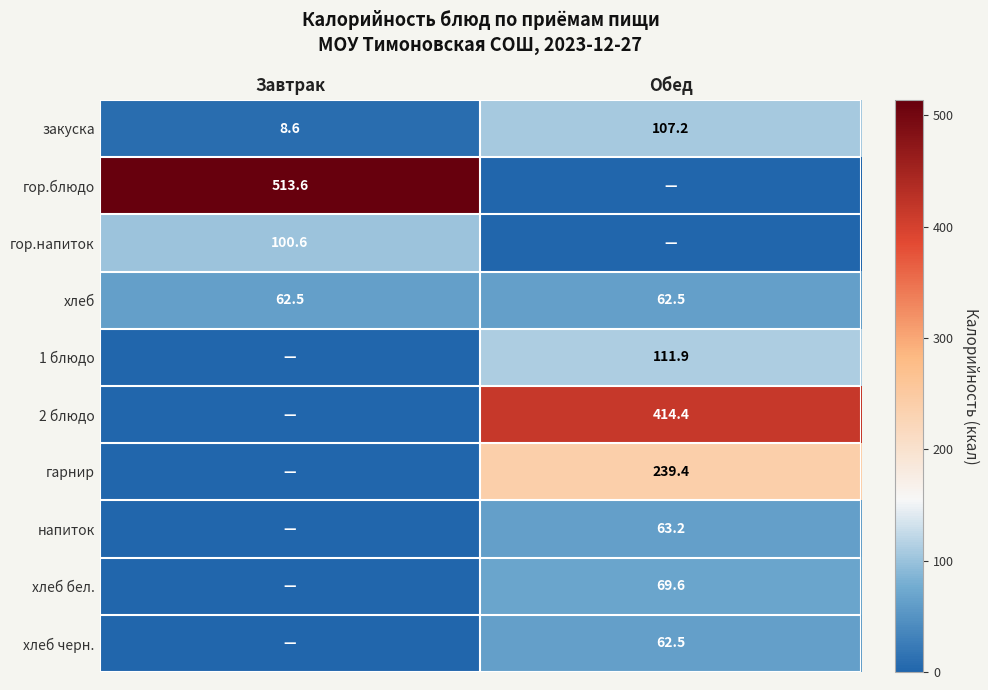

Is the value of 2 блюдо at Обед greater than the value of закуска at Обед?

Yes